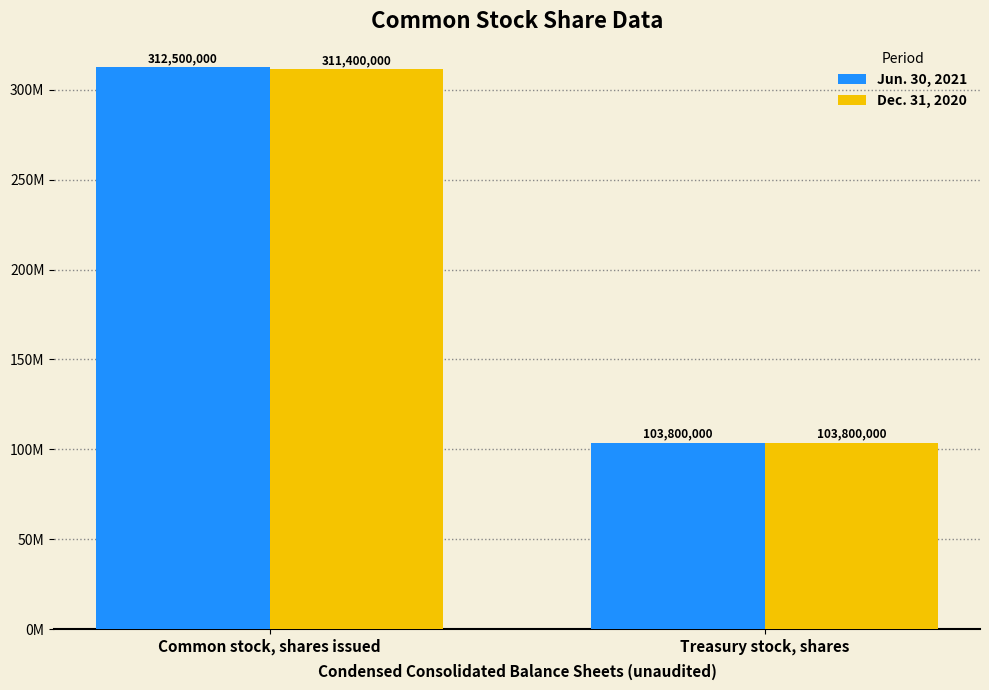

Rank the categories by Dec. 31, 2020 value from lowest to highest.

Treasury stock, shares, Common stock, shares issued